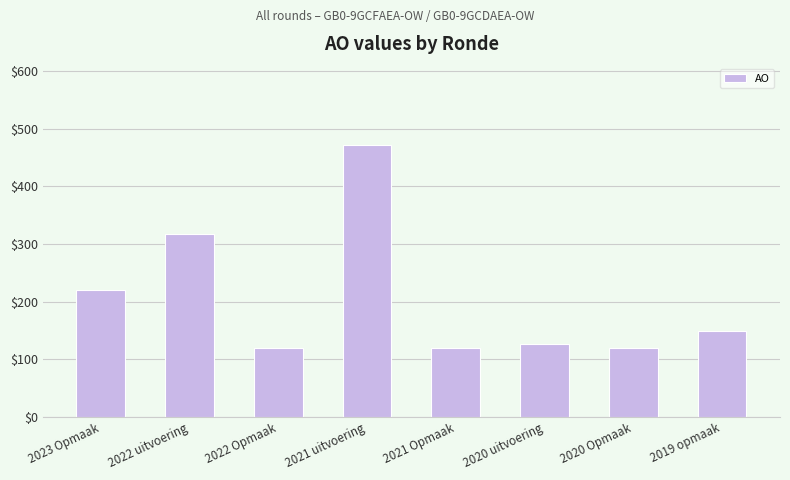

What is the label of the 5th bar from the right?

2021 uitvoering